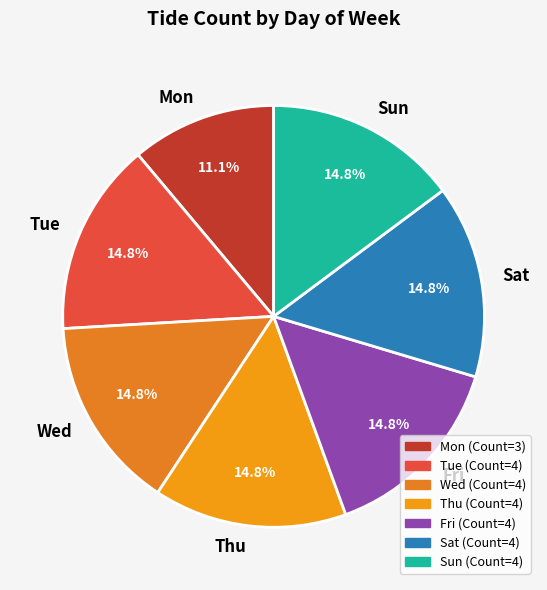

What is the smallest slice in the pie chart?

Mon